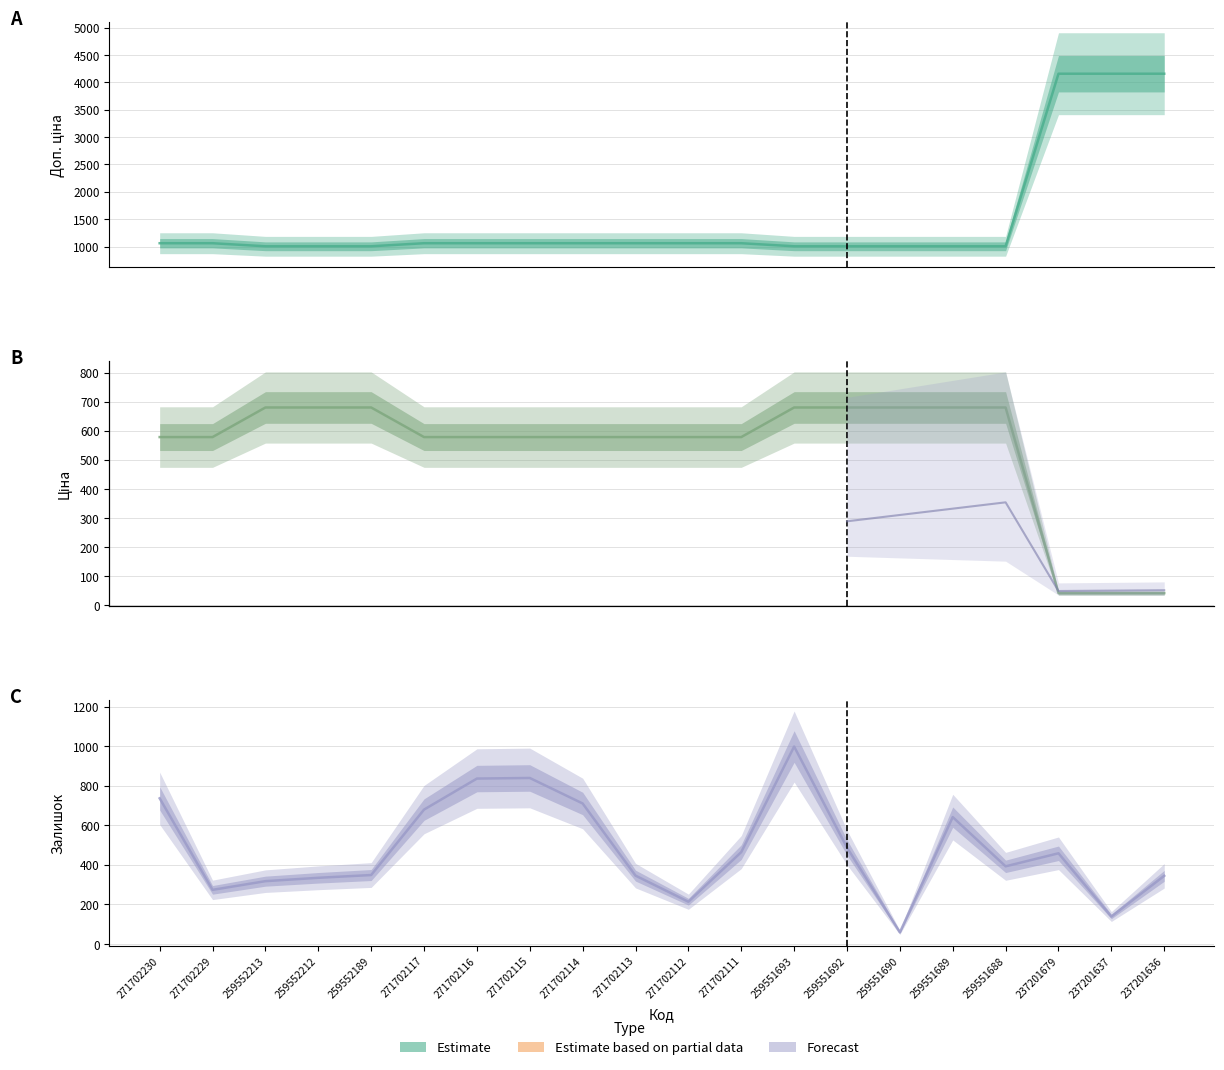

How many lines are shown in the chart?

3